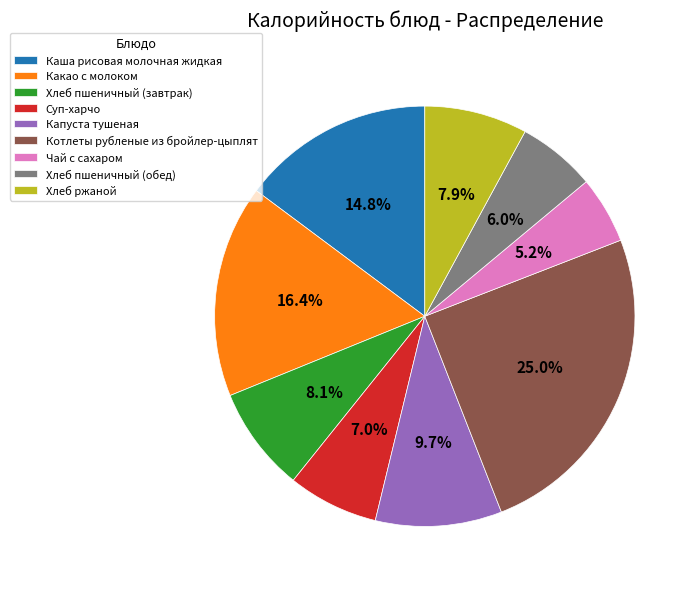

To the nearest percent, what percentage of the pie is Какао с молоком?

16%